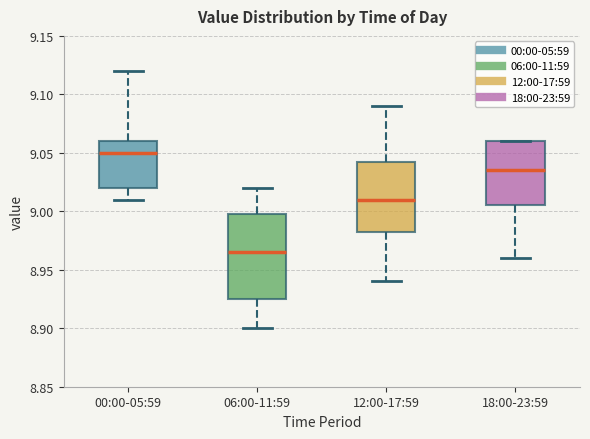

Which box is the tallest, from its lower edge to its upper edge?

06:00-11:59